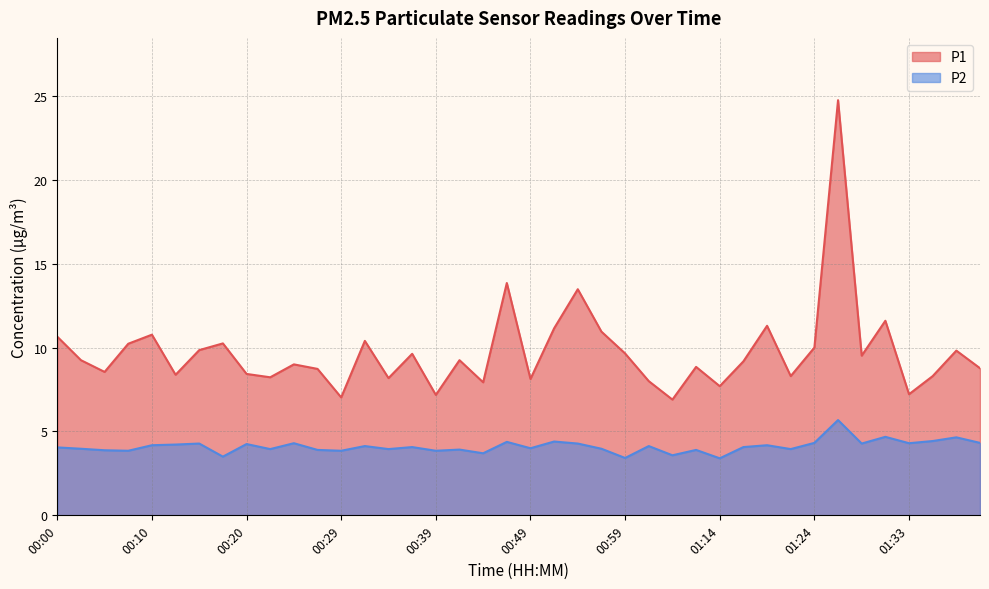

What position from the right is 01:14?

12